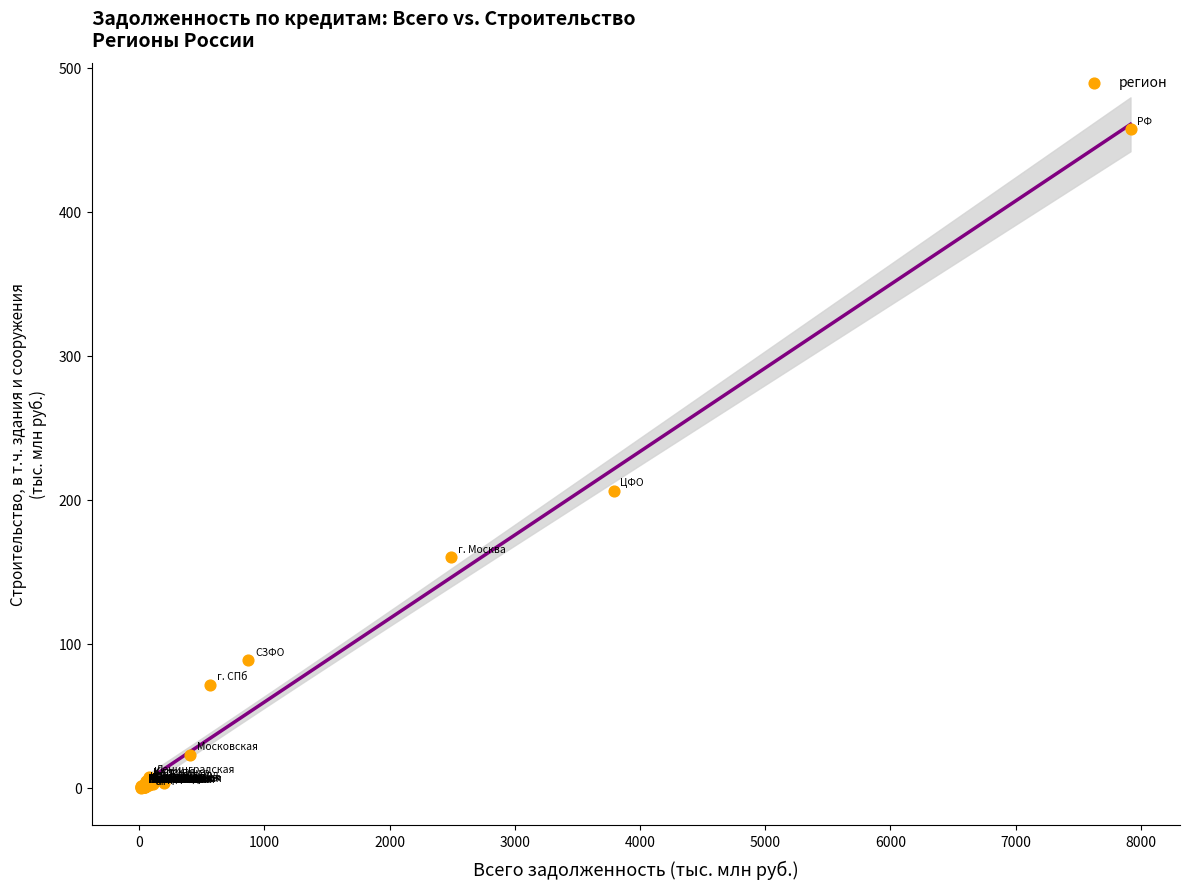

What Y value in the scatter plot is closest to 228?

206.1